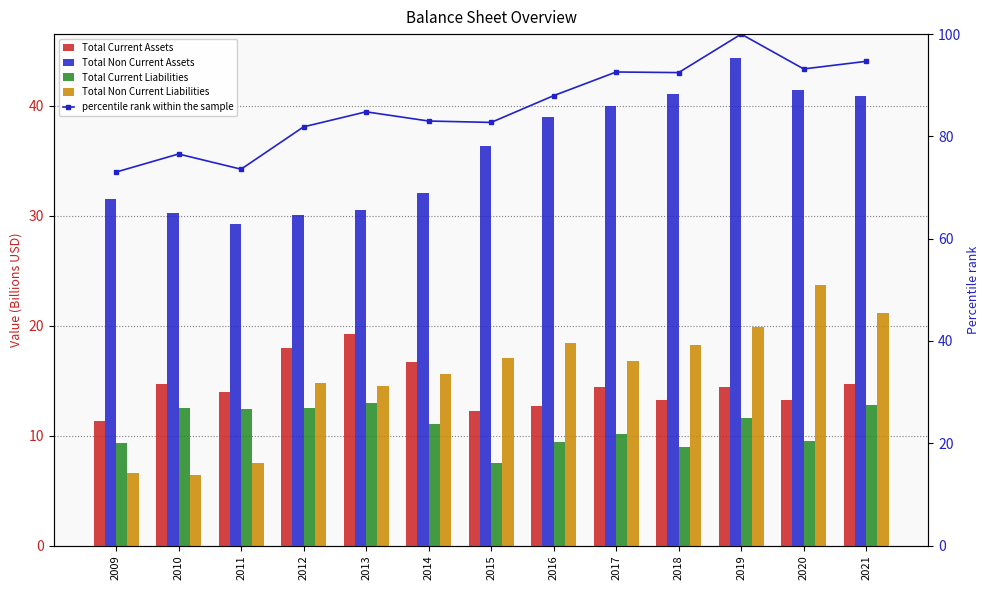

Reading right to left, transcribe all the data shown in this chart.

Total Current Assets: 2021=14.7	2020=13.3	2019=14.4	2018=13.2	2017=14.4	2016=12.7	2015=12.3	2014=16.7	2013=19.2	2012=18.0	2011=13.9	2010=14.7	2009=11.4
Total Non Current Assets: 2021=40.9	2020=41.4	2019=44.3	2018=41.1	2017=40.0	2016=39.0	2015=36.3	2014=32.0	2013=30.6	2012=30.1	2011=29.3	2010=30.3	2009=31.5
Total Current Liabilities: 2021=12.8	2020=9.5	2019=11.6	2018=8.9	2017=10.1	2016=9.5	2015=7.5	2014=11.1	2013=12.9	2012=12.5	2011=12.4	2010=12.5	2009=9.3
Total Non Current Liabilities: 2021=21.2	2020=23.7	2019=19.9	2018=18.2	2017=16.8	2016=18.5	2015=17.1	2014=15.6	2013=14.5	2012=14.8	2011=7.5	2010=6.4	2009=6.6
percentile rank within the sample: 2021=94.7	2020=93.2	2019=100.0	2018=92.5	2017=92.6	2016=88.0	2015=82.7	2014=83.0	2013=84.8	2012=81.9	2011=73.6	2010=76.6	2009=73.0